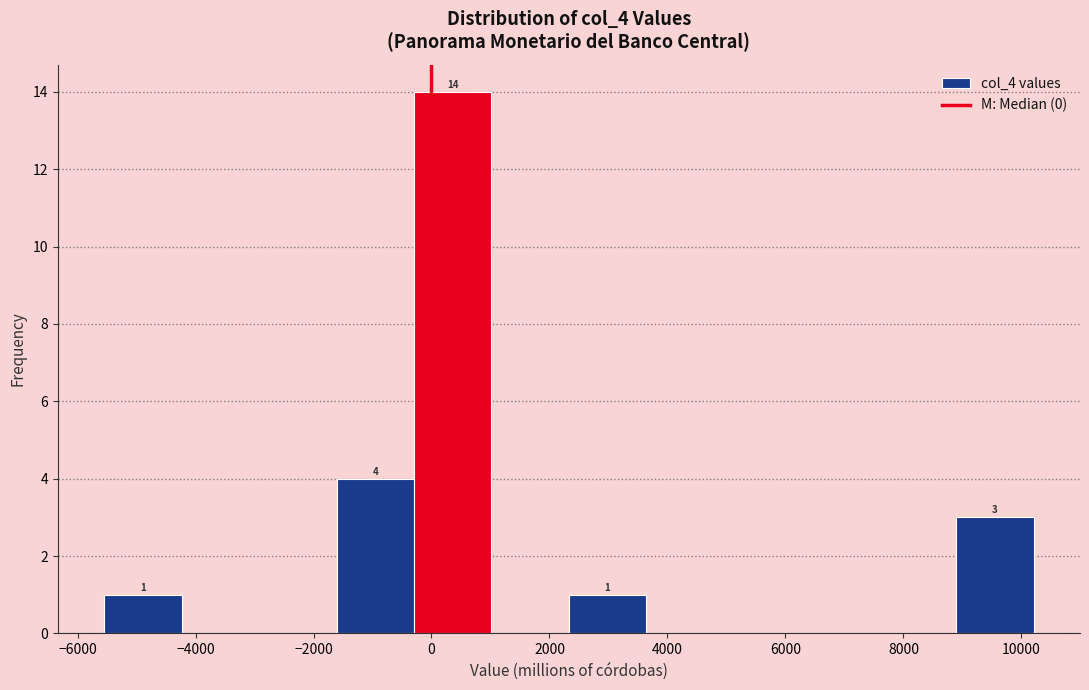

Over which range of the x-axis is the bar tallest?

-200 to 1000